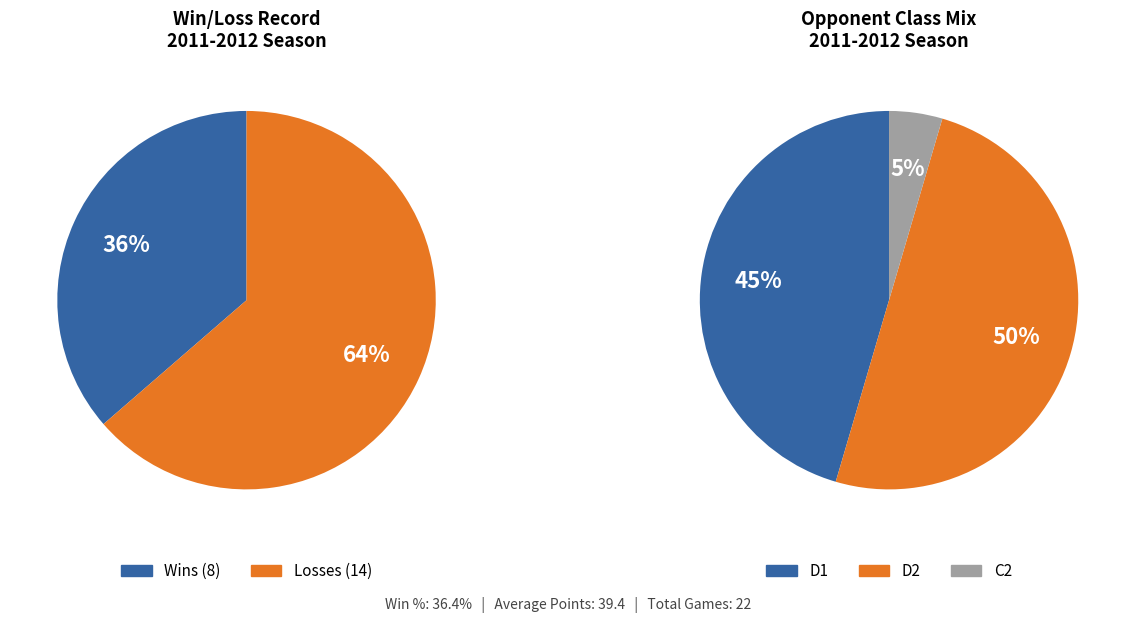

Which category has the biggest portion of the pie?

L